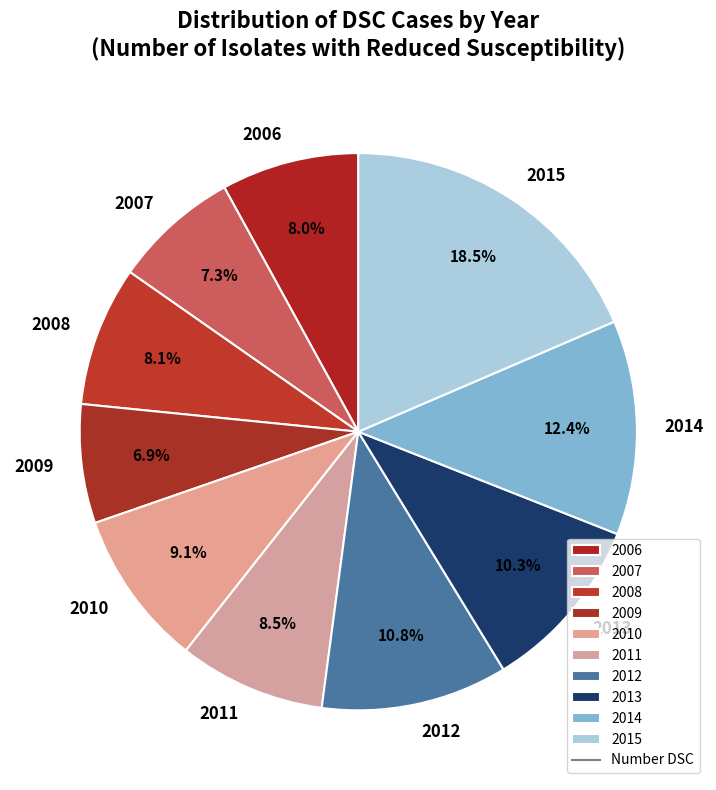

Does any single category account for the majority?

No